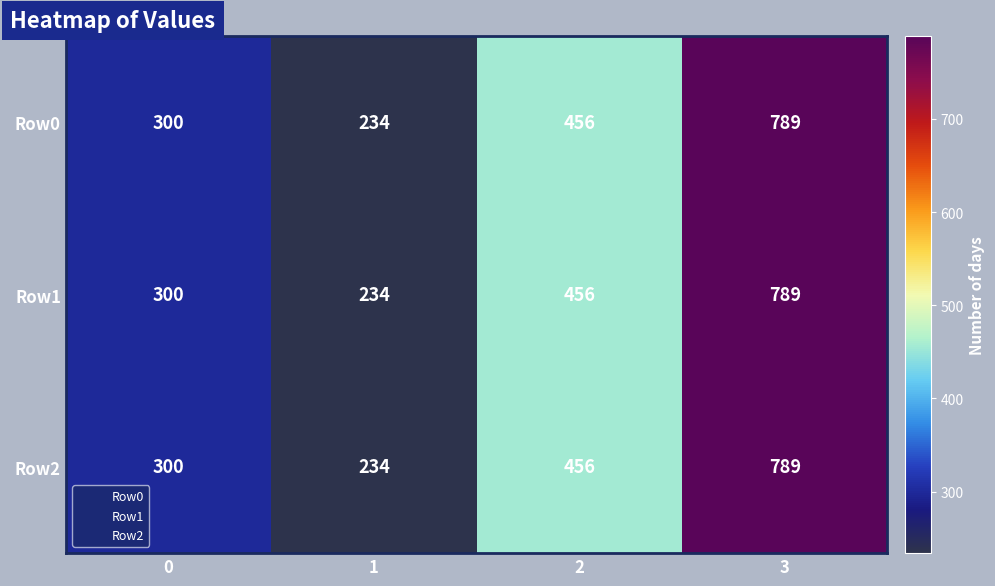

Reading right to left, extract all data points from this chart.

Row0: 789	456	234	300
Row1: 789	456	234	300
Row2: 789	456	234	300